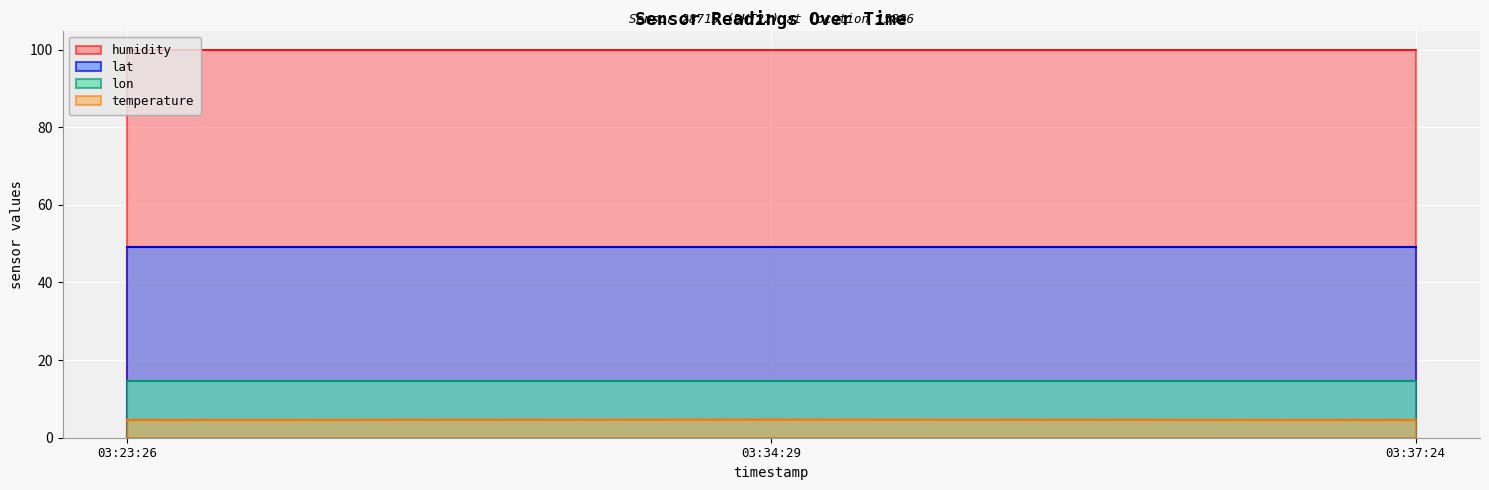

What is the average value of the humidity series?

99.9